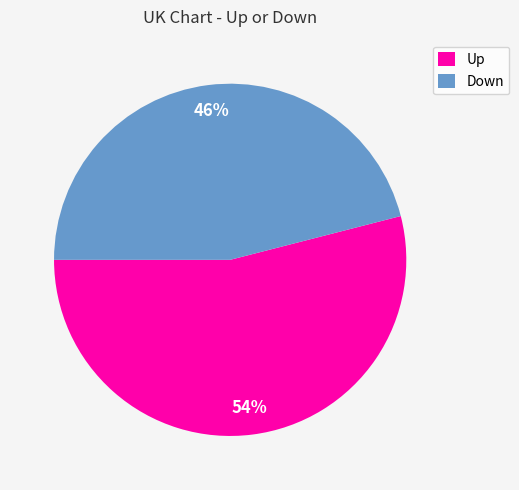

To the nearest percent, what is the difference between the largest and smallest slice percentages?

8%